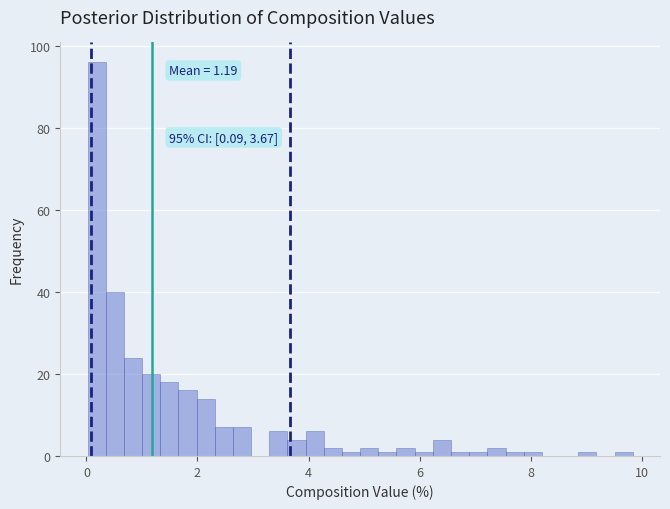

Around what value on the x-axis is the tallest bar? Give the approximate position of its centre, as read against the axis.

0.2